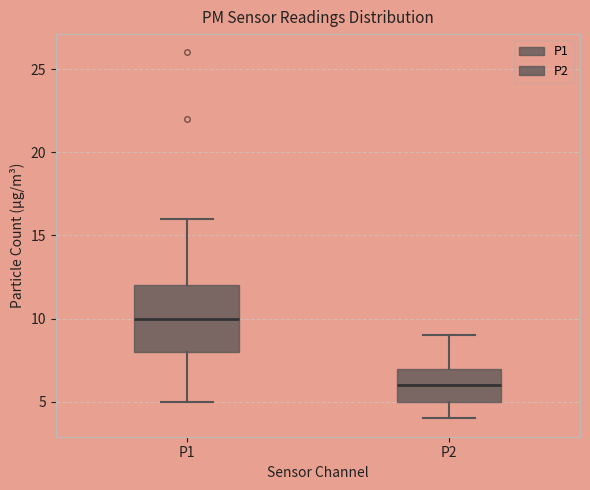

Reading left to right, read every box against the y-axis: the position of its median line, the range the box covers, and the ends of its whiskers. The values are not printed on the chart, so give them approximately, as read against the axis.

P1: median 10, box 8 to 12, whiskers 5 to 16
P2: median 6, box 5 to 7, whiskers 4 to 9